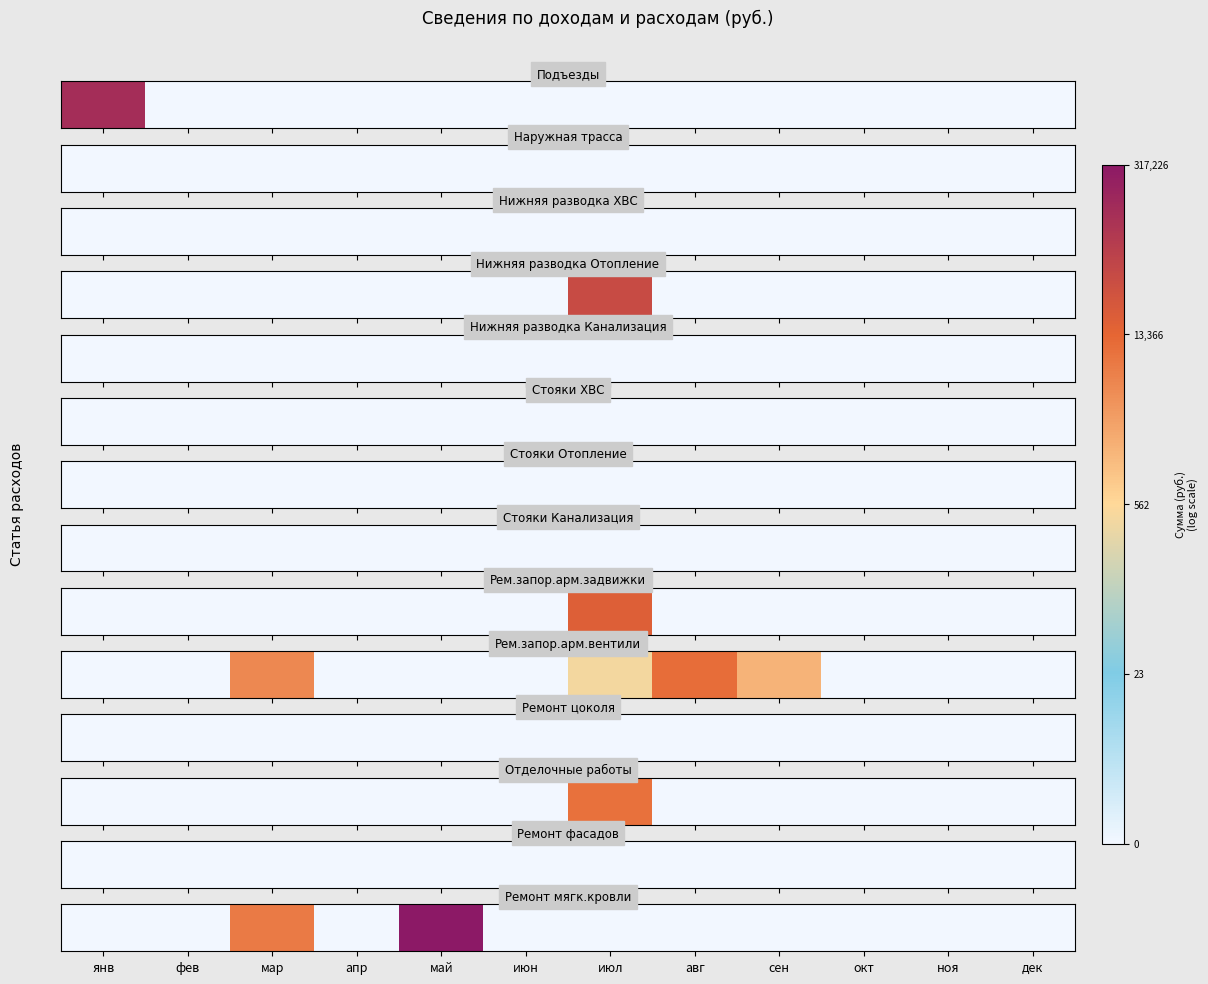

Which has a higher value, июл or авг?

июл